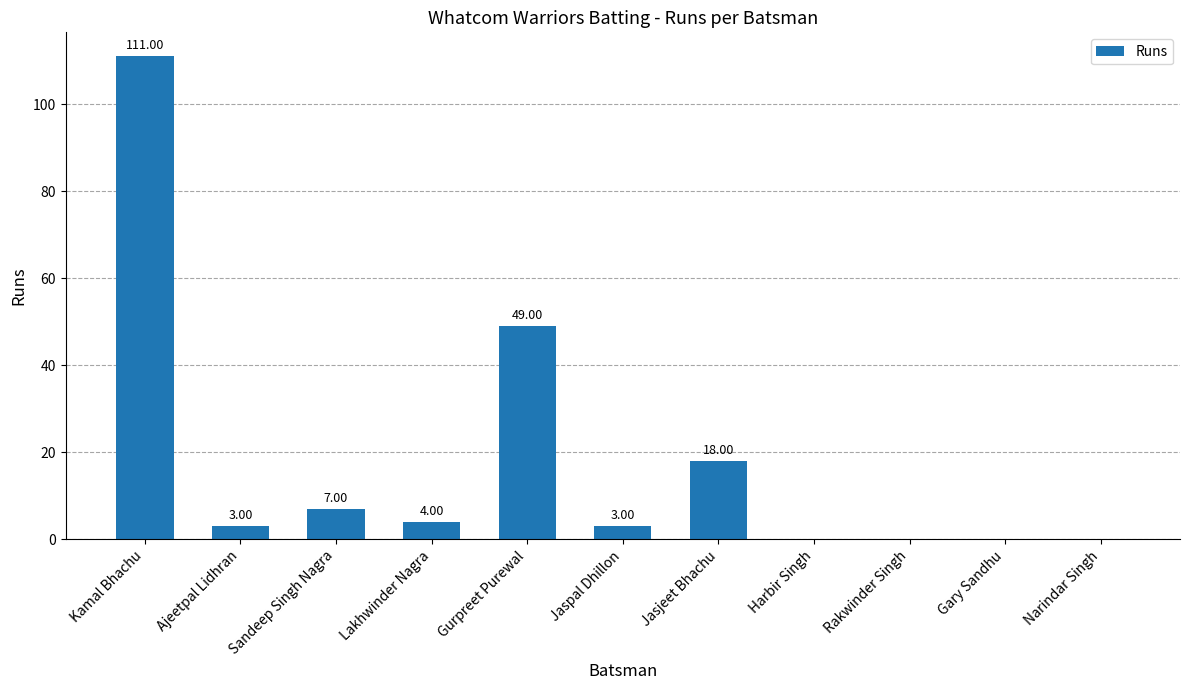

Are the bars horizontal?

No